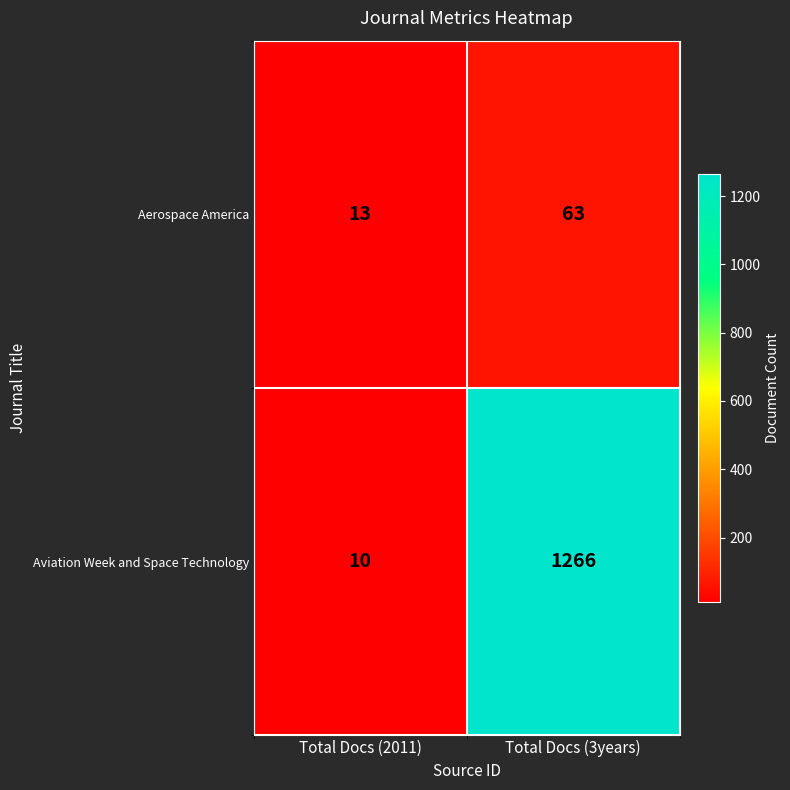

Reading left to right, transcribe all the data shown in this chart.

Aerospace America: 13	63
Aviation Week and Space Technology: 10	1266